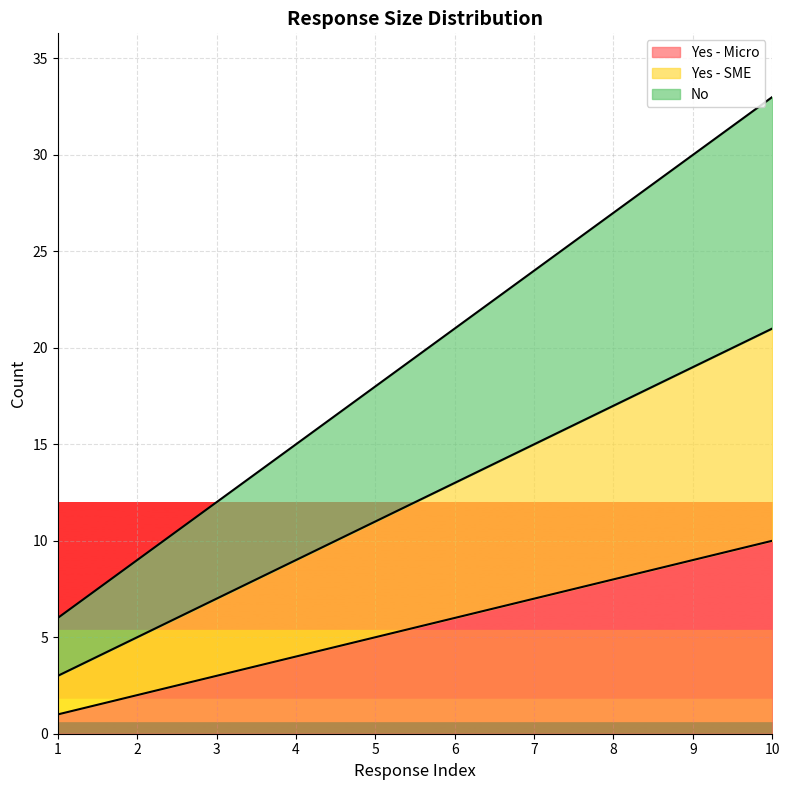

What is the value of the No point at the 4th from the left?

15